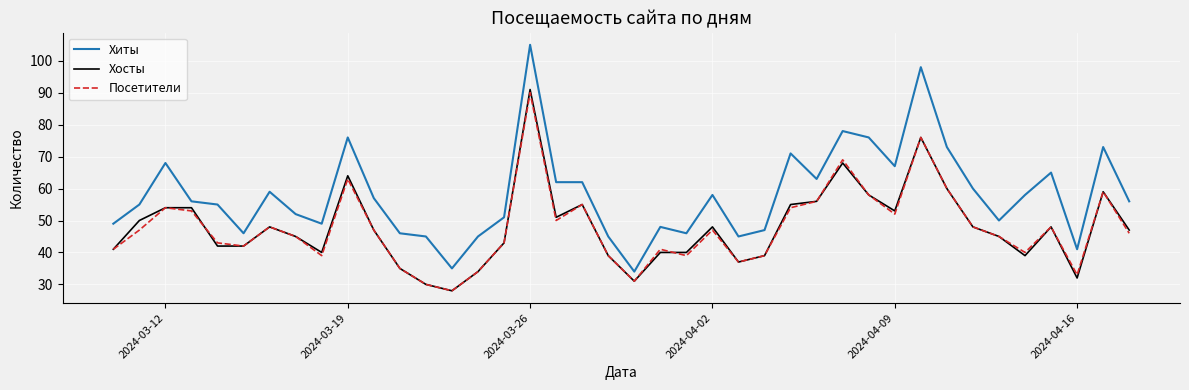

What is the difference between the maximum and minimum values in the Хиты series?

71